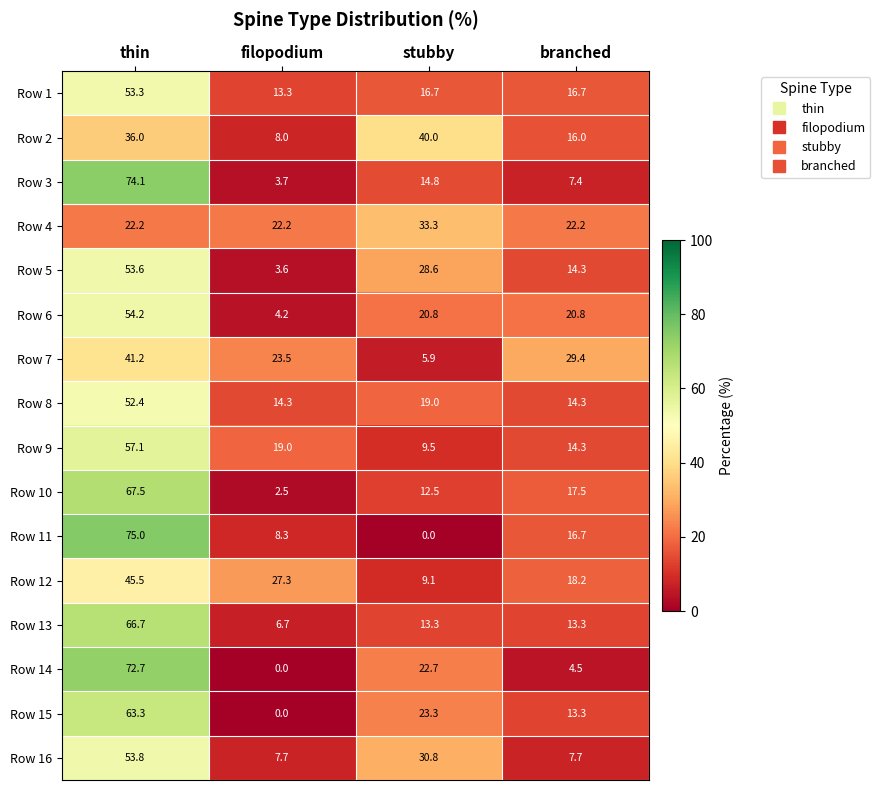

What is the total value across all series at filopodium?

164.3